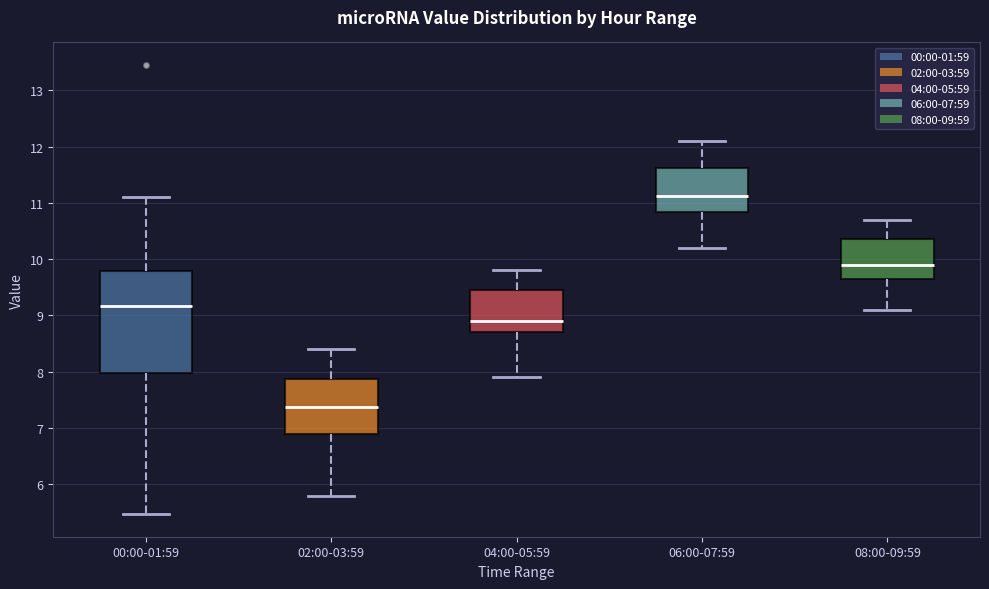

Where is the upper edge of the box for 06:00-07:59 on the y-axis? The values are not printed on the chart, so give them approximately, as read against the axis.

11.6